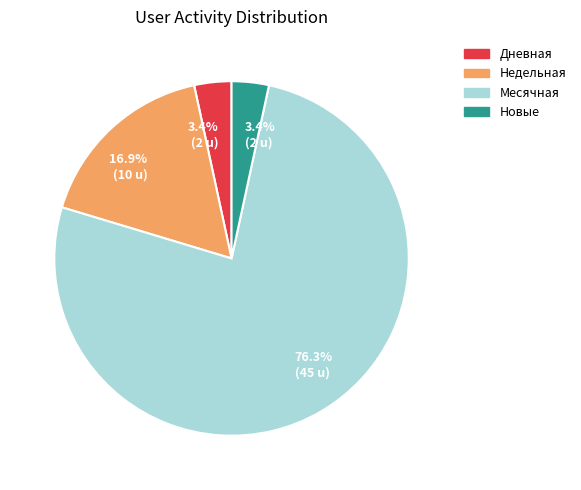

Which category has the biggest portion of the pie?

Месячная